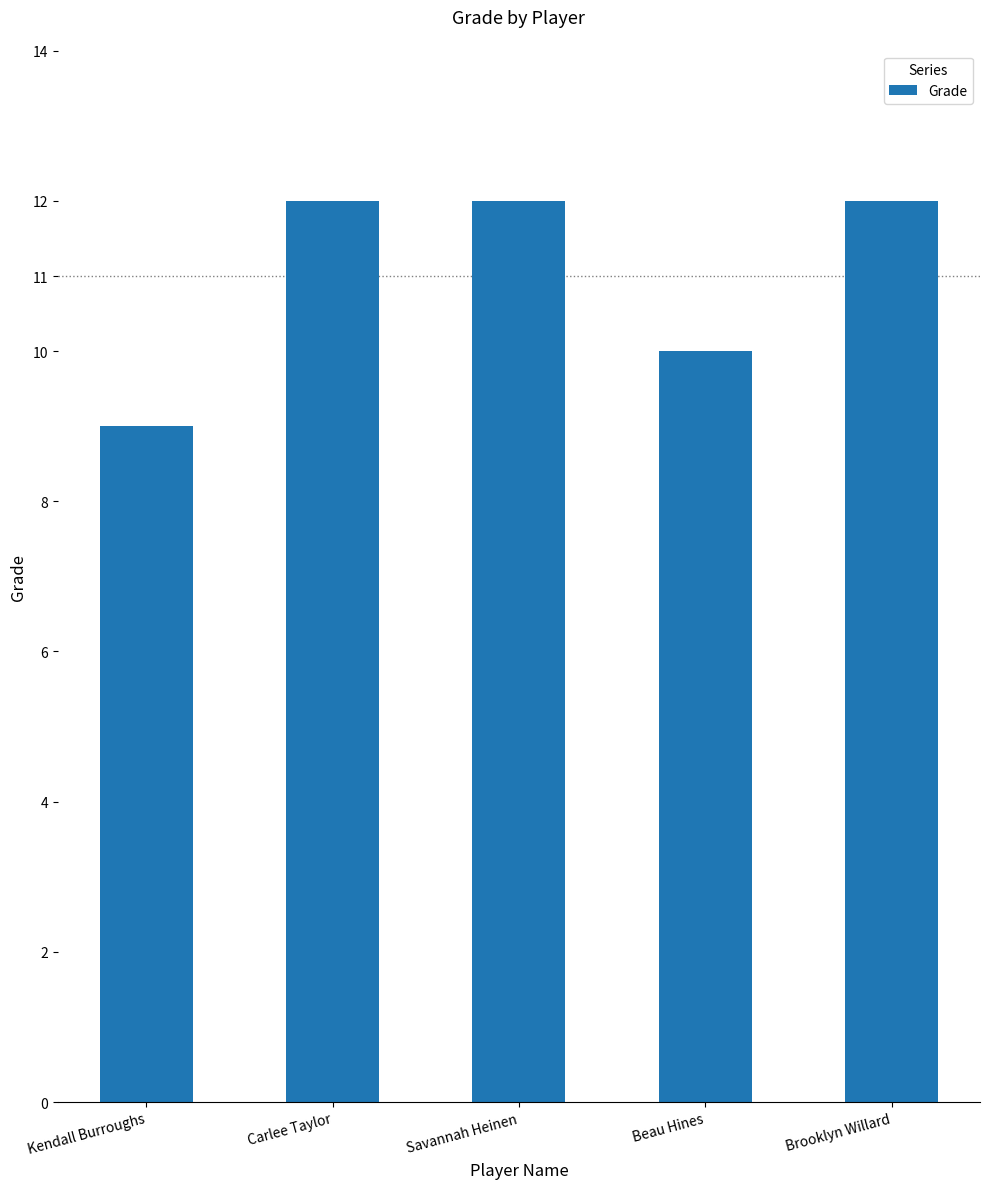

What is the label of the 5th bar from the right?

Kendall Burroughs